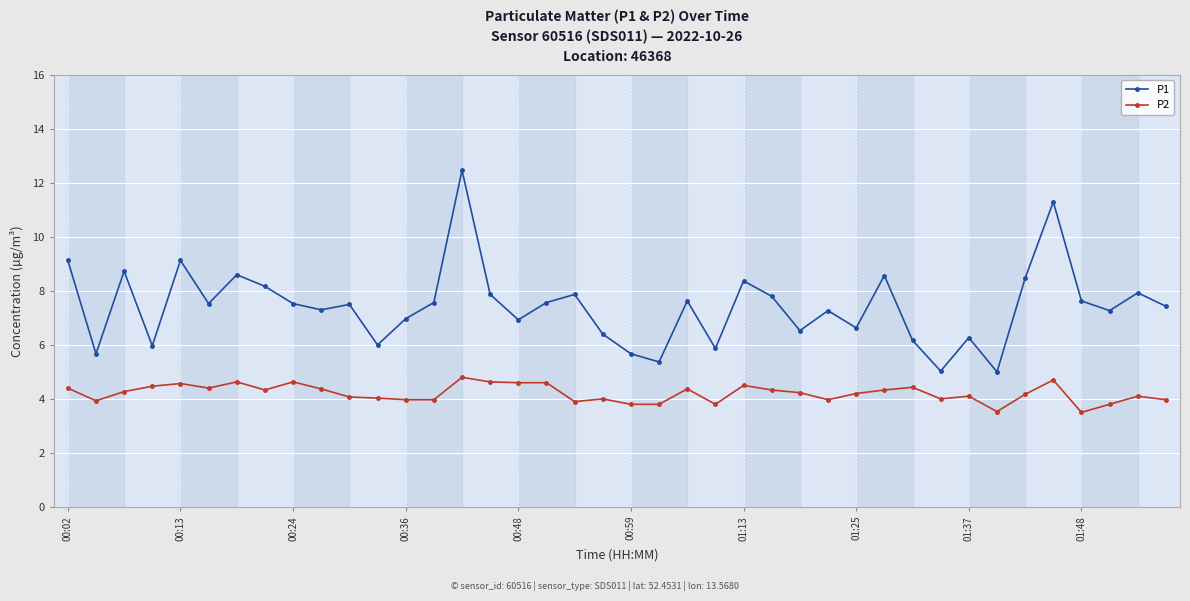

How many data points does each series have?

40